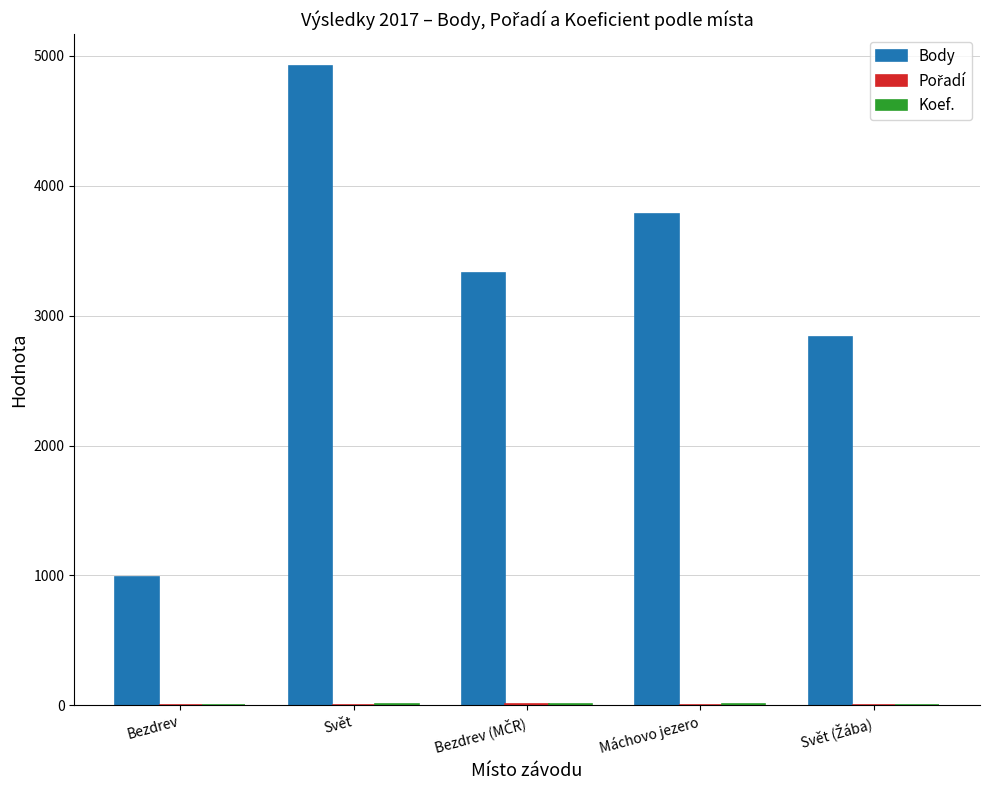

Which category has the highest value across all series?

Svět